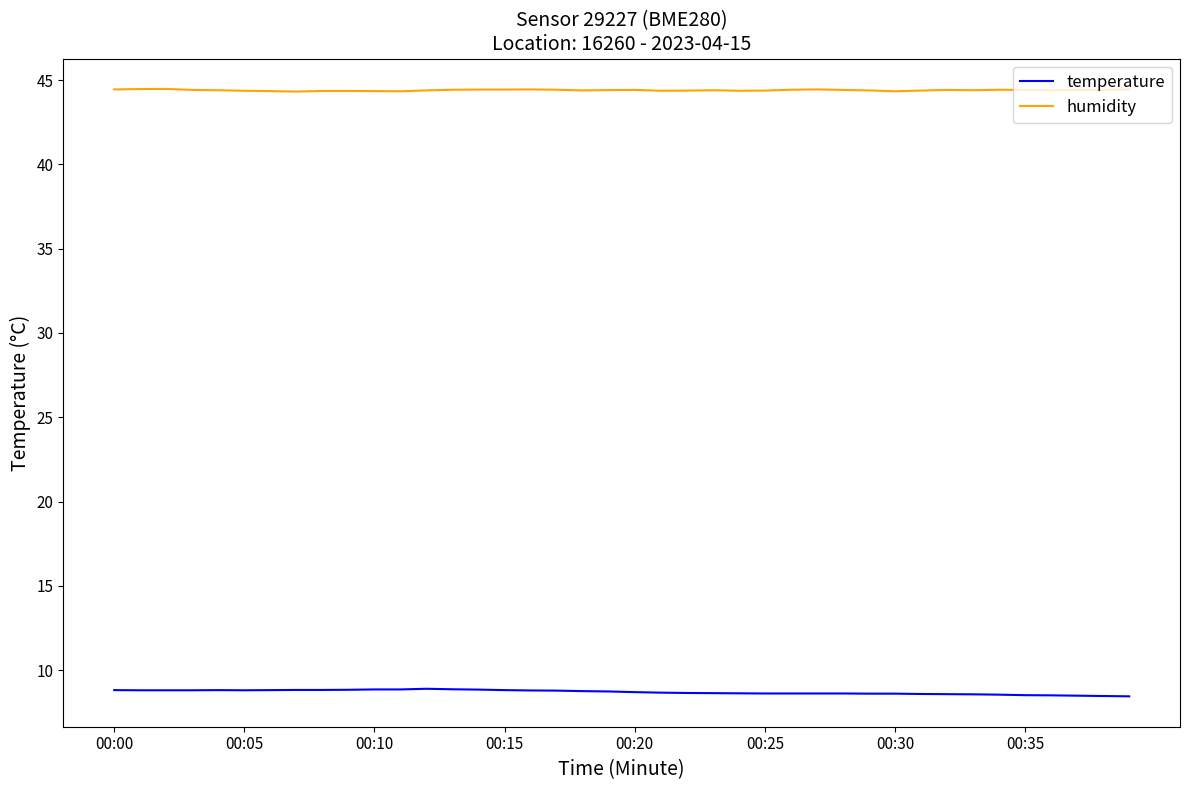

True or false: humidity and temperature cross at least once.

False